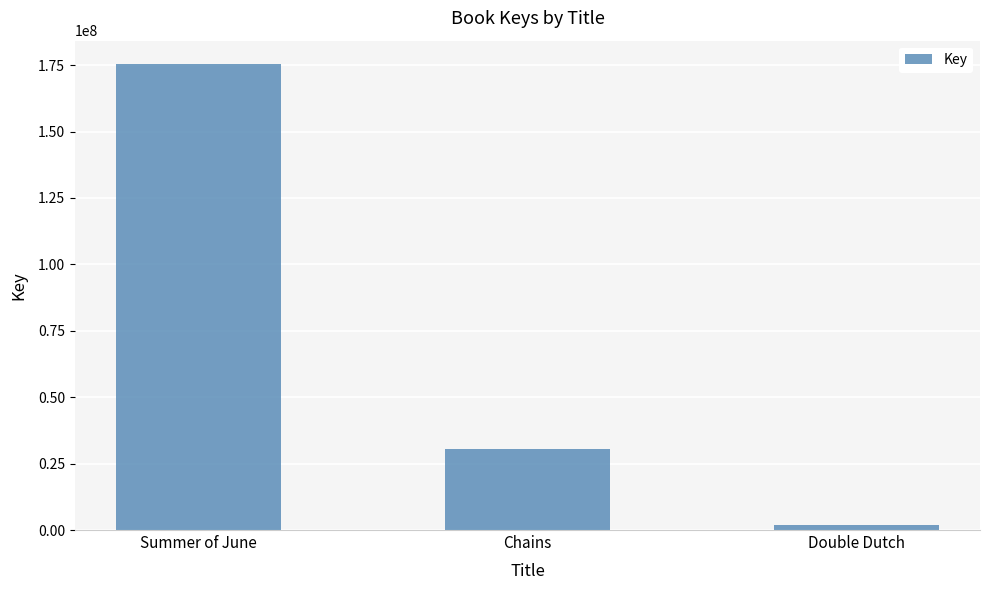

Rank the categories by value from lowest to highest.

Double Dutch, Chains, Summer of June